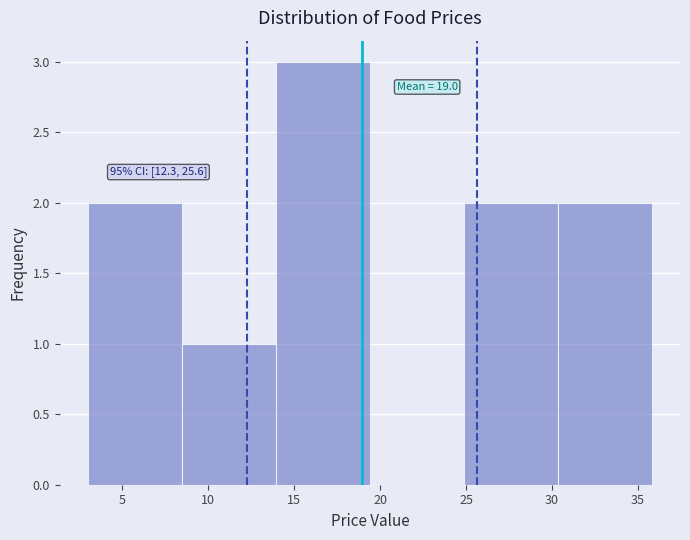

Over which range of the x-axis is the bar tallest?

14.0 to 19.5